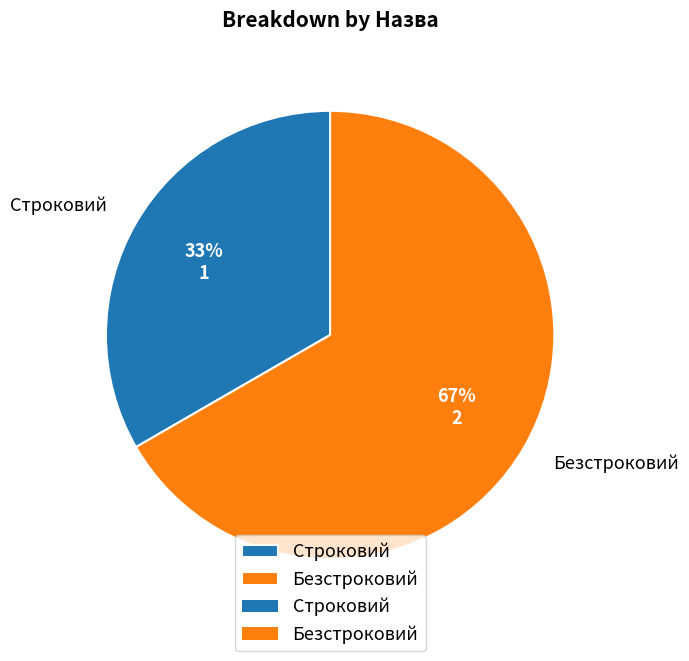

Do Безстроковий and Строковий together represent more than half of the pie?

Yes